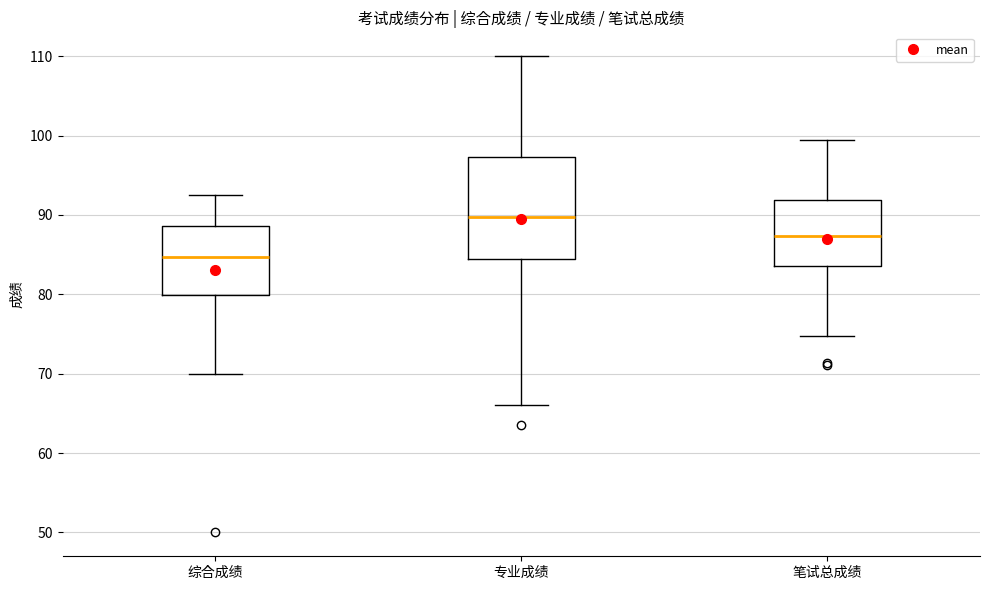

Which box's median line is the highest?

专业成绩